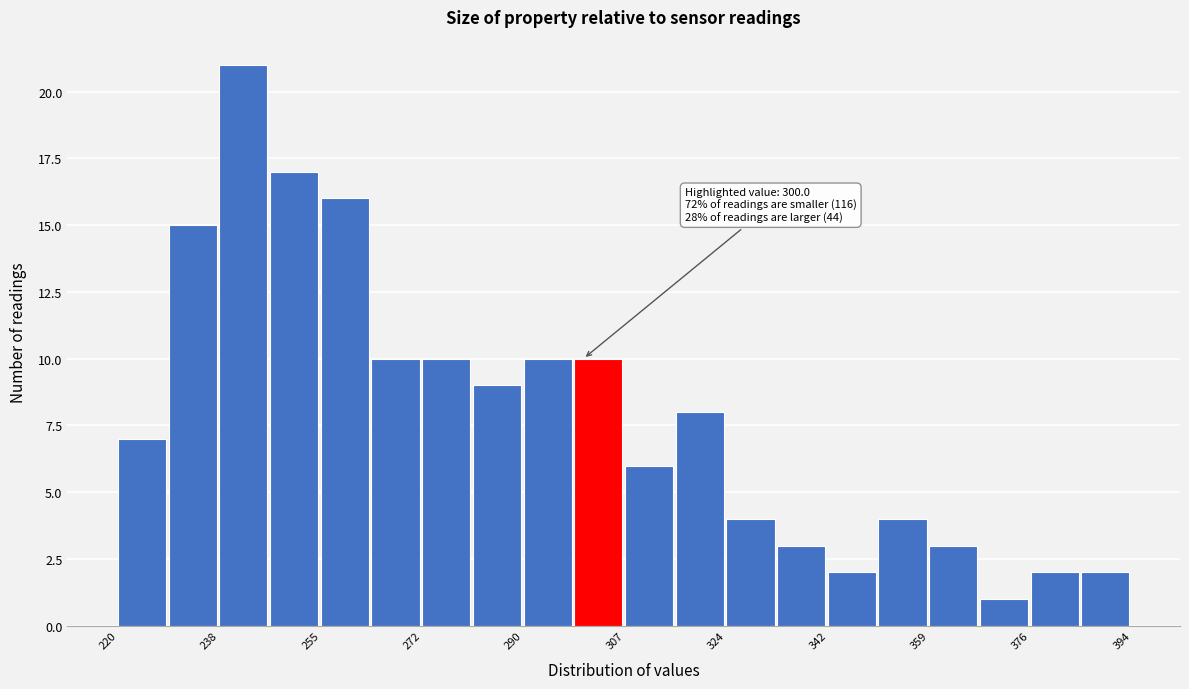

Over which range of the x-axis is the bar tallest?

238 to 246